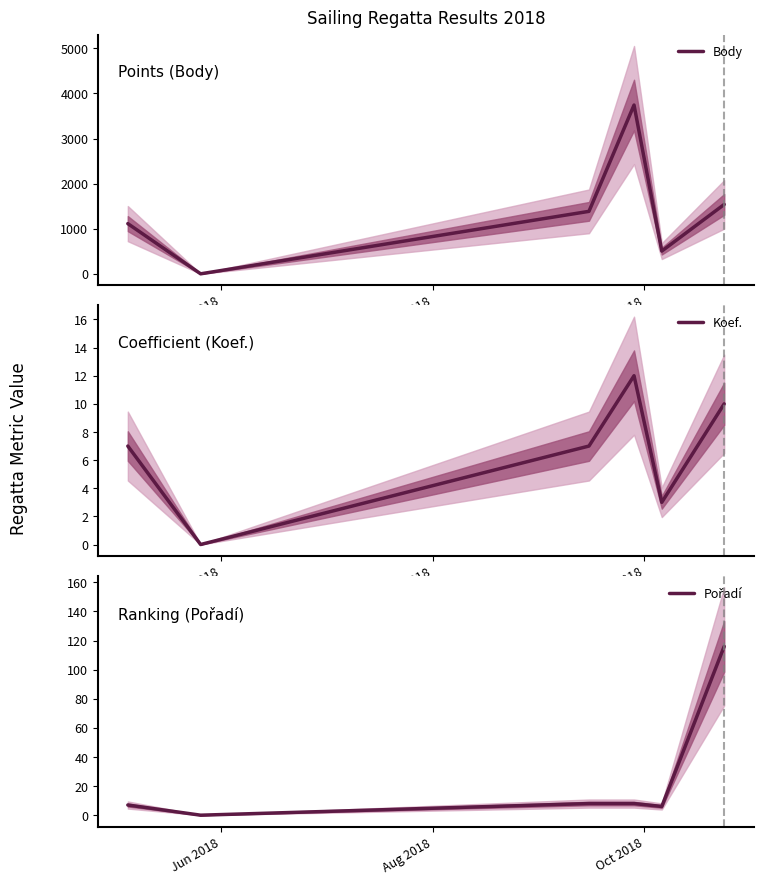

What is the highest value of the Body series?

3742